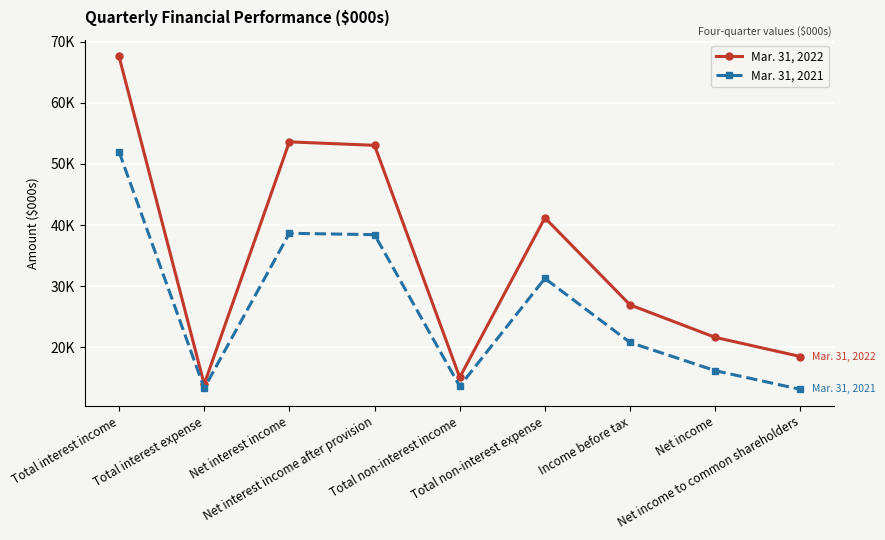

The Mar. 31, 2021 series shows 31278 at Total non-interest expense. True or false?

True